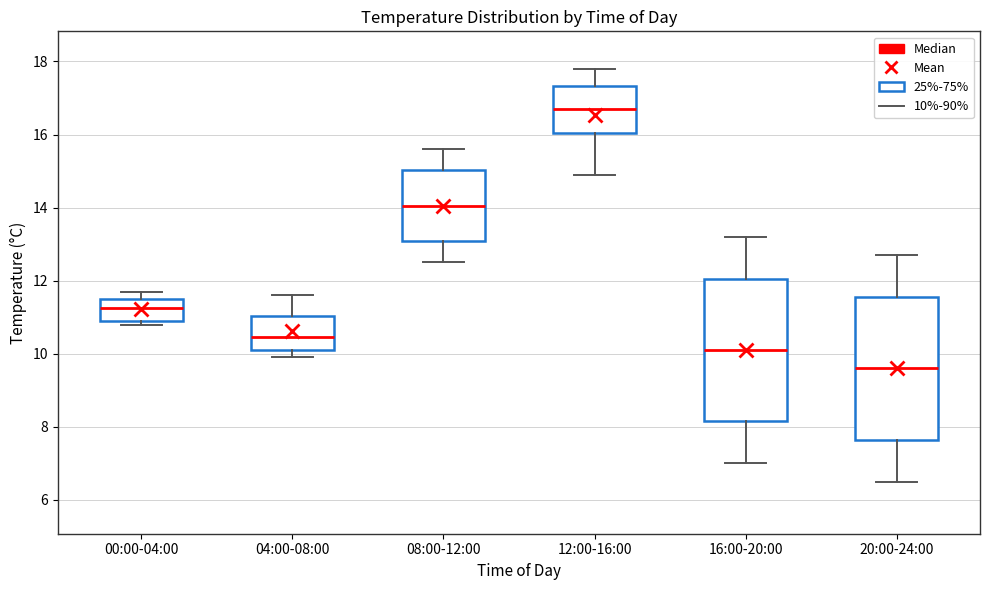

Reading left to right, read every box against the y-axis: the position of its median line, the range the box covers, and the ends of its whiskers. The values are not printed on the chart, so give them approximately, as read against the axis.

00:00-04:00: median 11.2, box 11.0 to 11.6, whiskers 10.8 to 11.8
04:00-08:00: median 10.4, box 10.2 to 11.0, whiskers 10.0 to 11.6
08:00-12:00: median 14.0, box 13.0 to 15.0, whiskers 12.6 to 15.6
12:00-16:00: median 16.8, box 16.0 to 17.4, whiskers 15.0 to 17.8
16:00-20:00: median 10.2, box 8.2 to 12.0, whiskers 7.0 to 13.2
20:00-24:00: median 9.6, box 7.6 to 11.6, whiskers 6.6 to 12.8